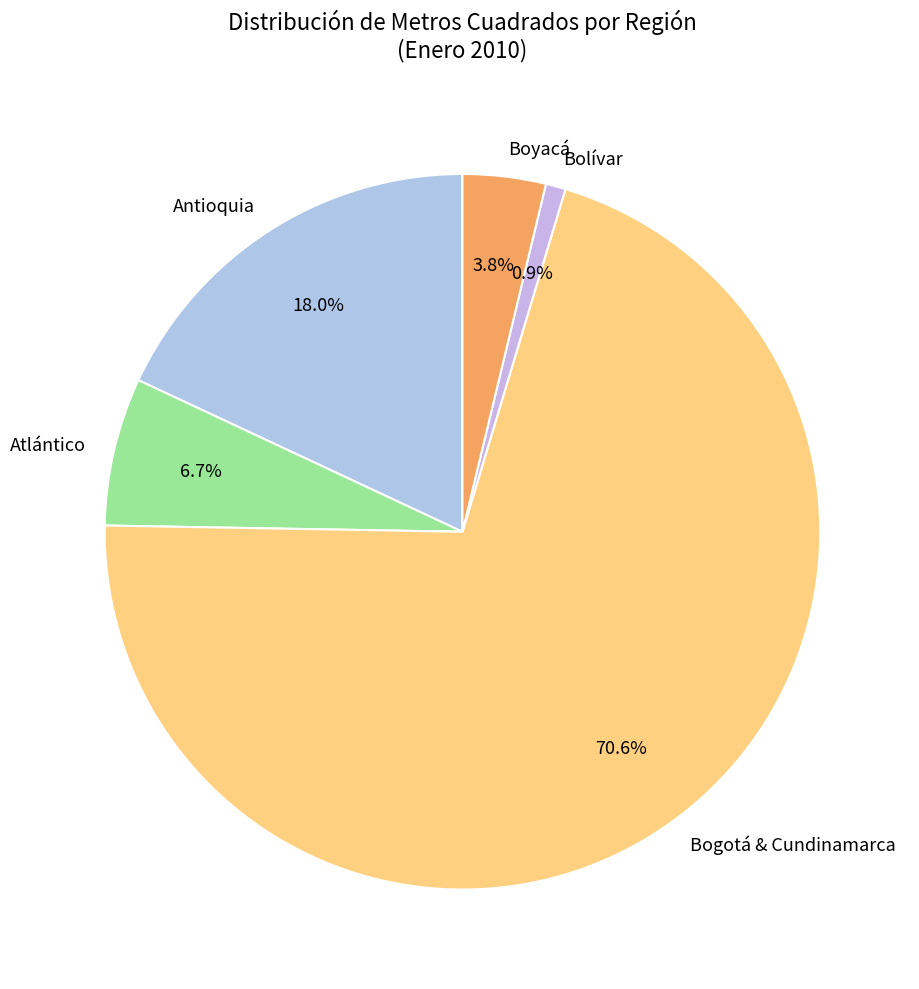

Which slice is the smallest?

Bolívar